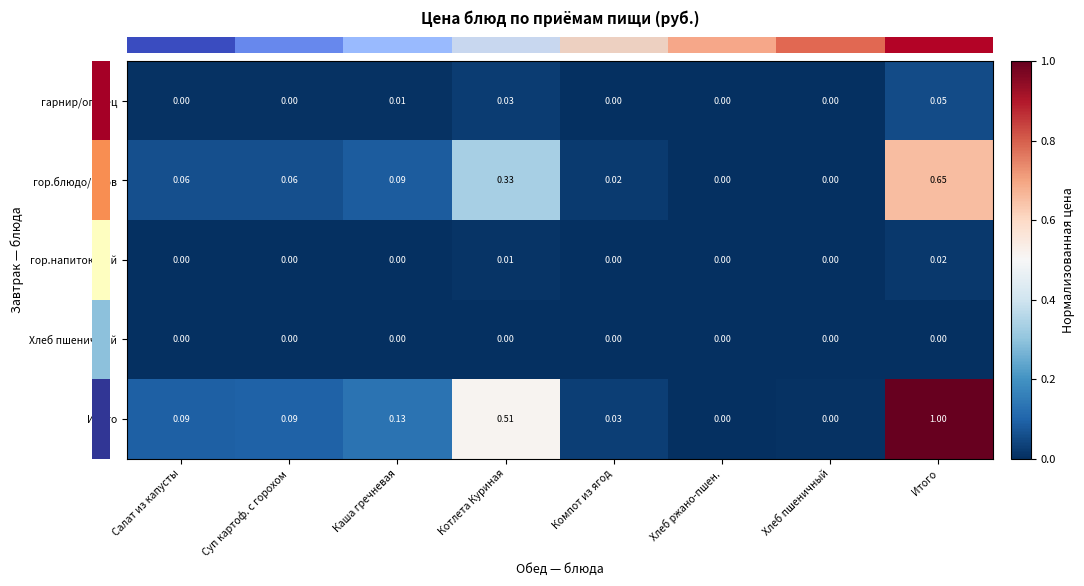

How many series are shown in this chart?

5